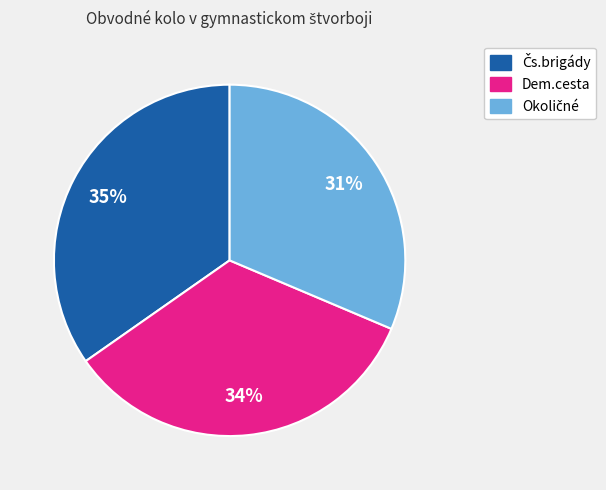

Is it true that Dem.cesta is 27% of the pie?

False